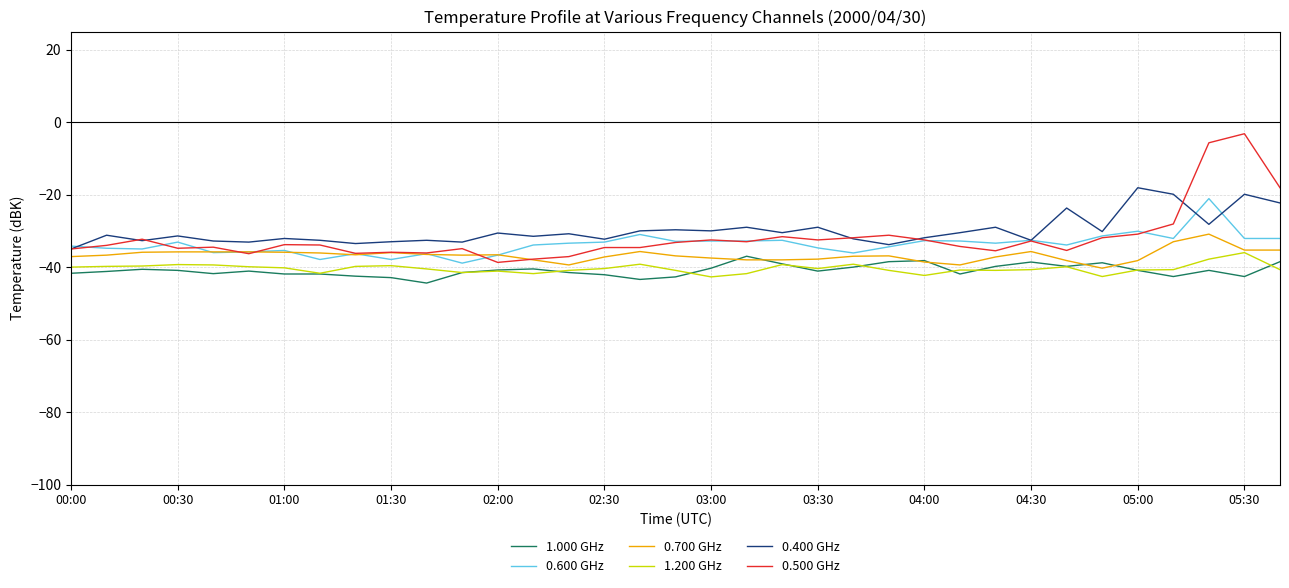

Which series has the largest range (max minus min)?

0.500 GHz